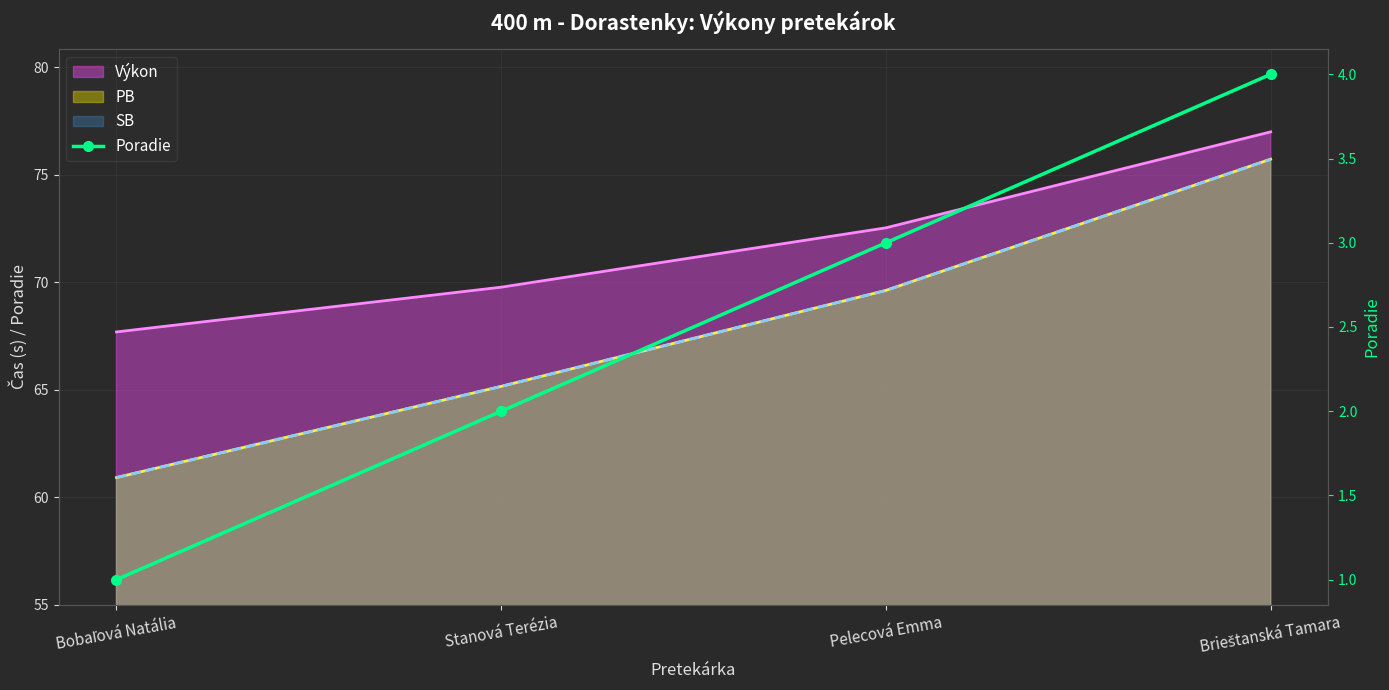

What is the label of the 3rd point from the left?

Pelecová Emma